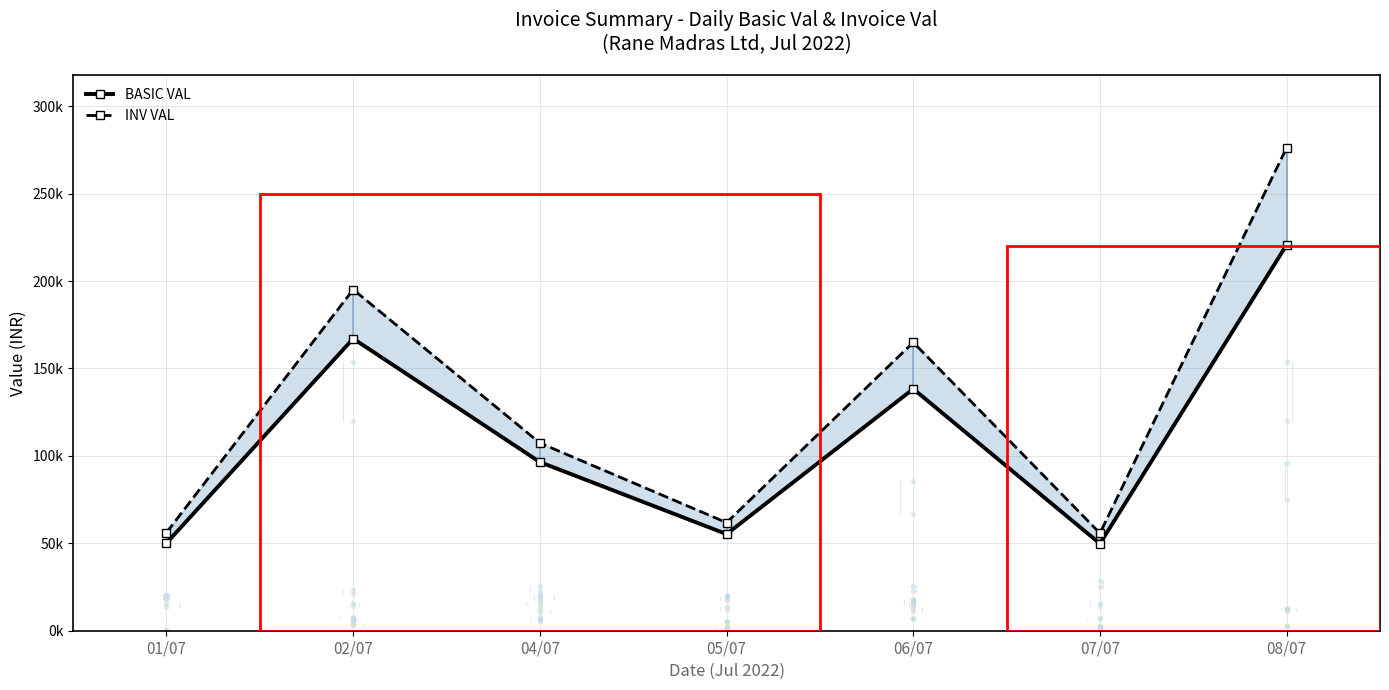

Between 01/07 and 05/07, which is larger?

05/07